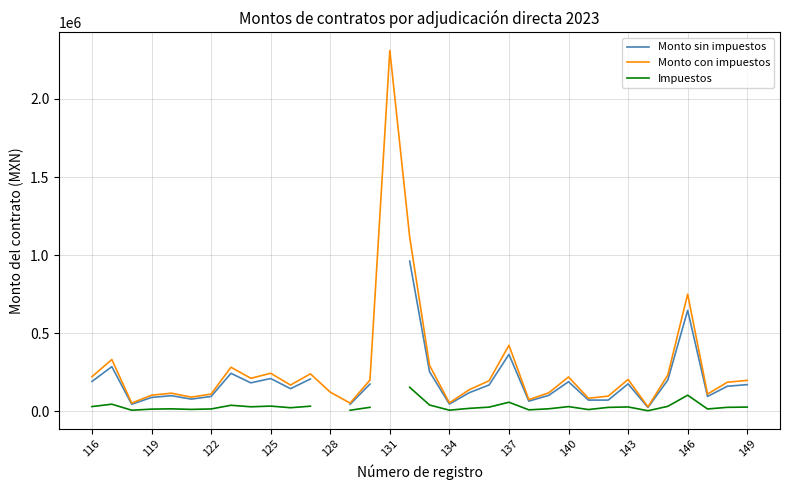

What is the highest value of the Monto con impuestos series?

2310643.8